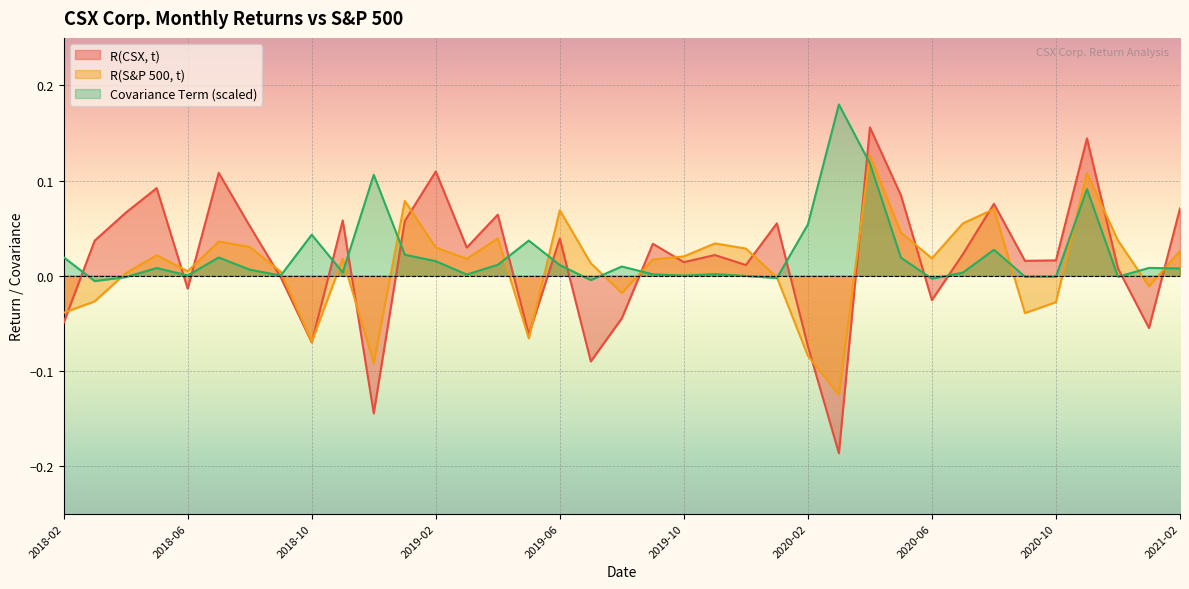

Between which two adjacent categories do R(S&P 500, t) and R(CSX, t) first intersect?

2018-02 and 2018-03